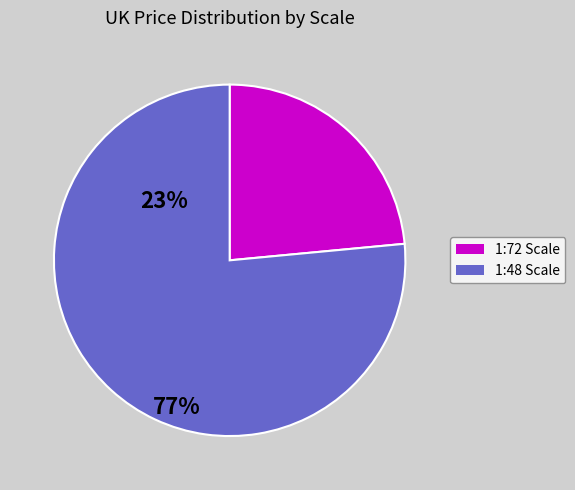

Between 1:48 Scale and 1:72 Scale, which is larger?

1:48 Scale